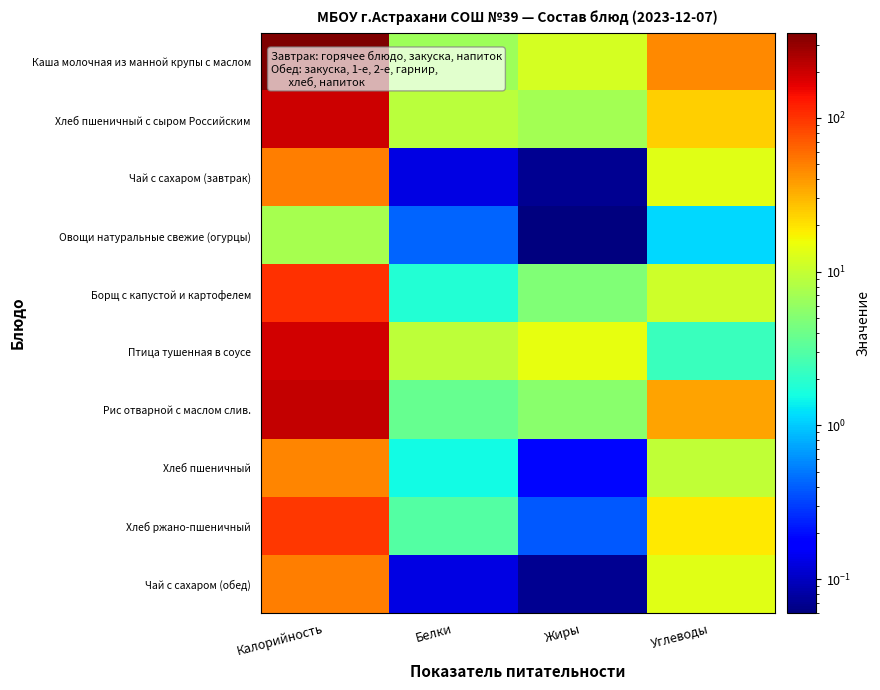

What is the spread (max minus min) of values at Калорийность?

349.8